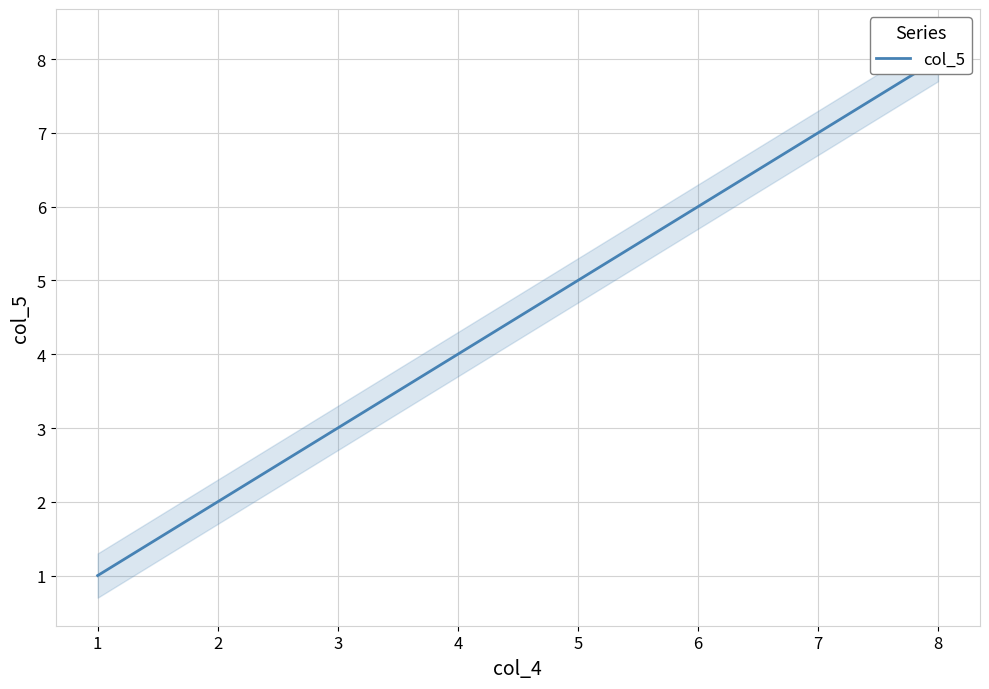

The chart shows a value of 12 at 8. True or false?

False